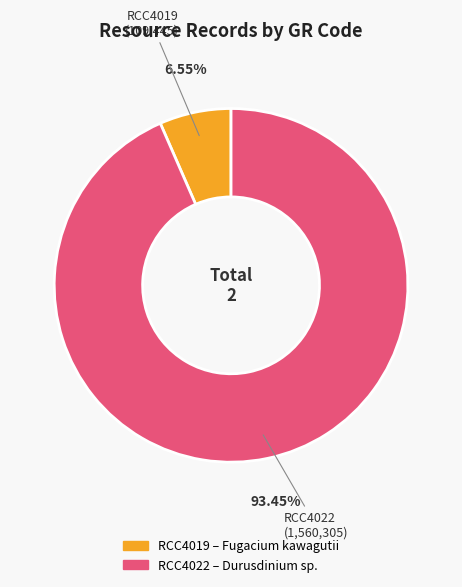

Combined, do RCC4022 and RCC4019 account for over 50%?

Yes